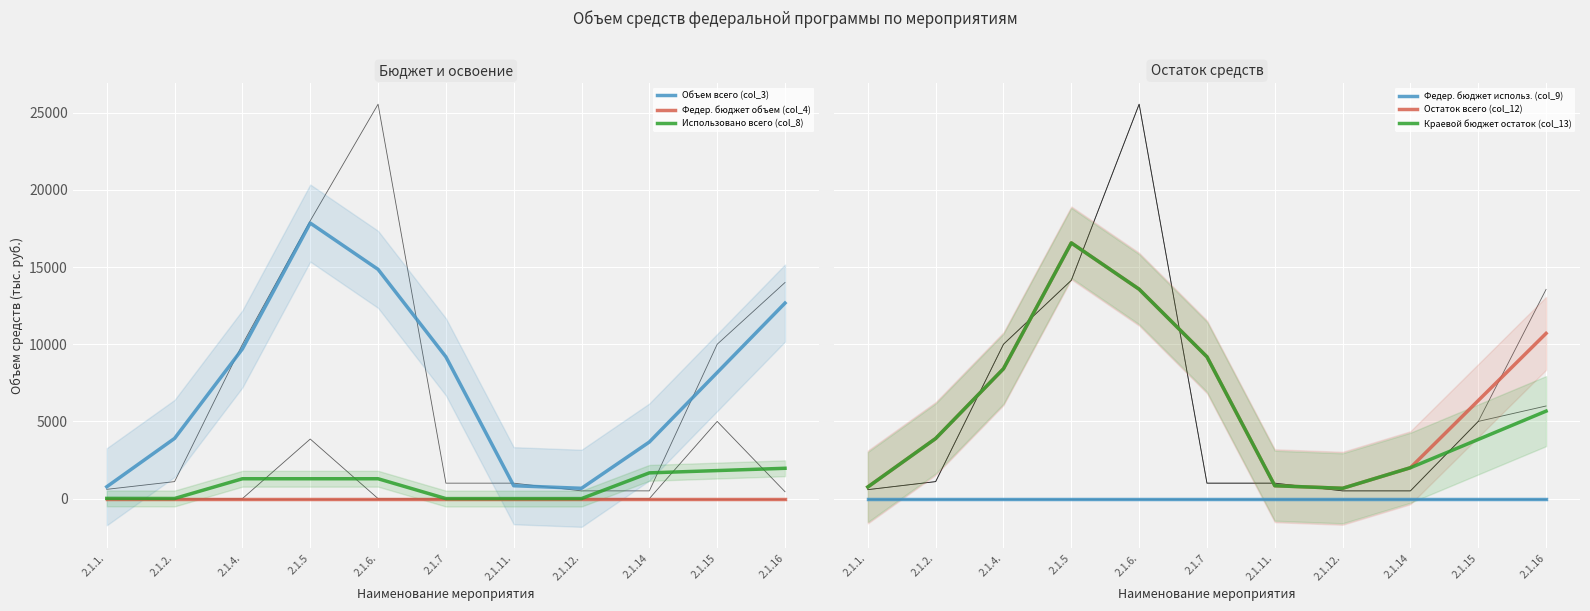

Which series changed the most between 2.1.15 and 2.1.16?

Объем всего (col_3)